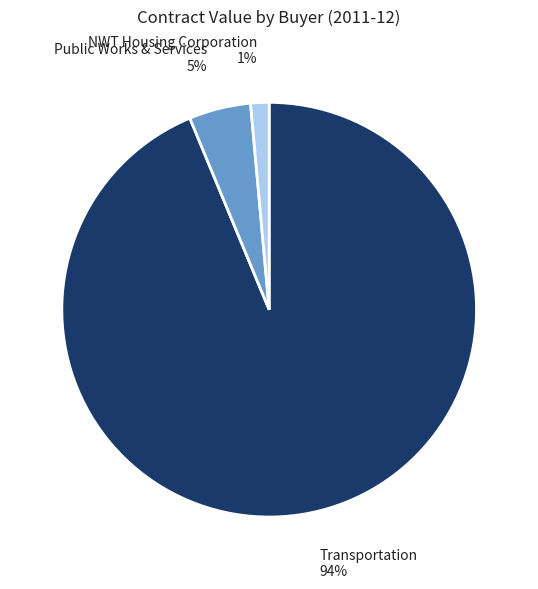

True or false: Transportation accounts for 94% of the total.

True